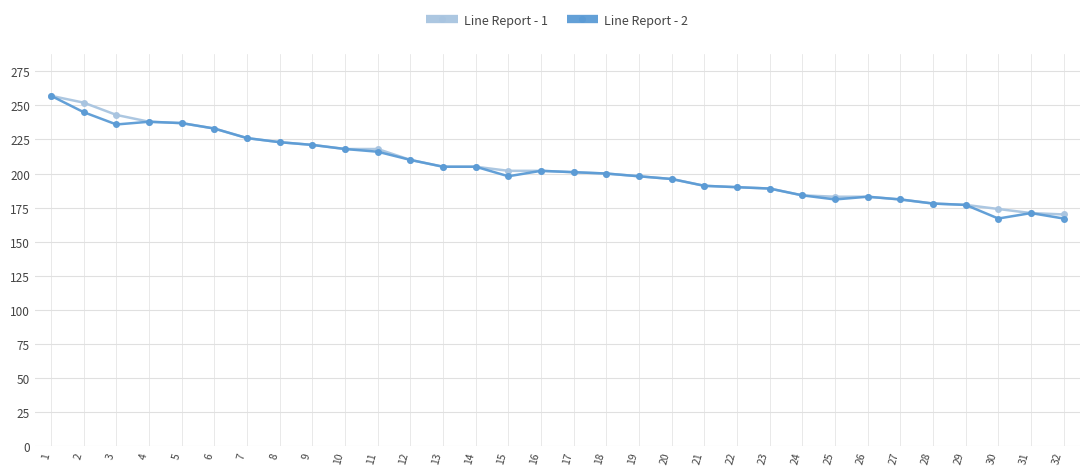

What is the difference between the maximum and second lowest values in the Line Report - 1 series?

86